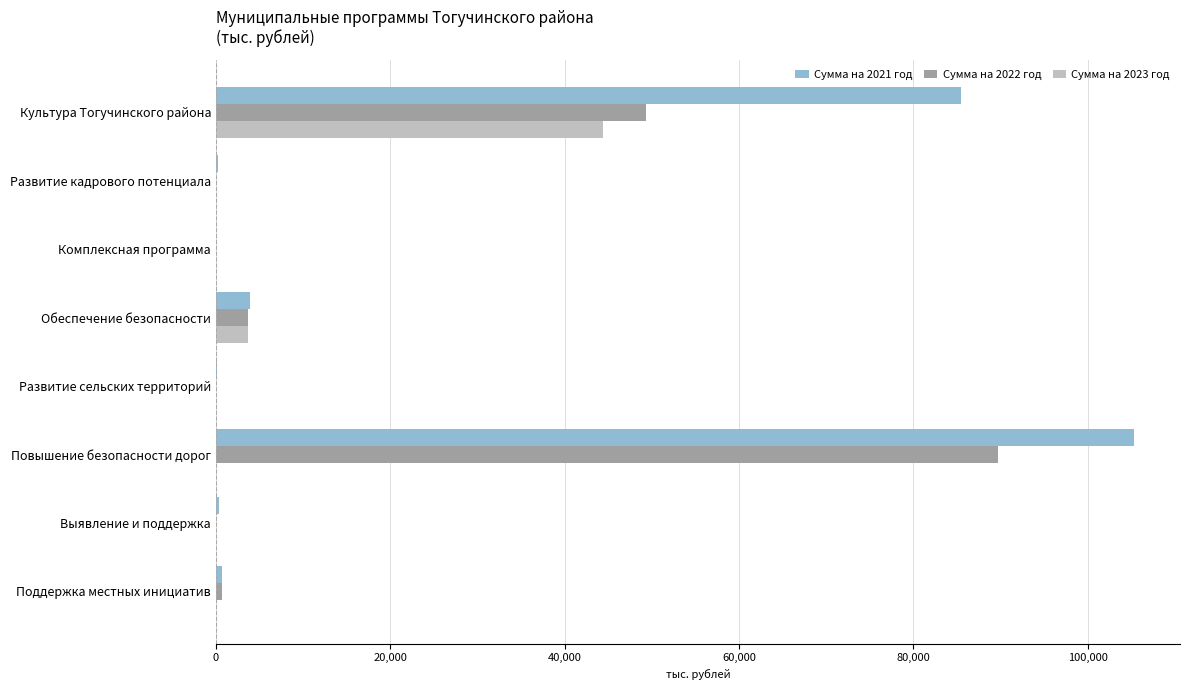

Which series has the largest total across all categories?

Сумма на 2021 год